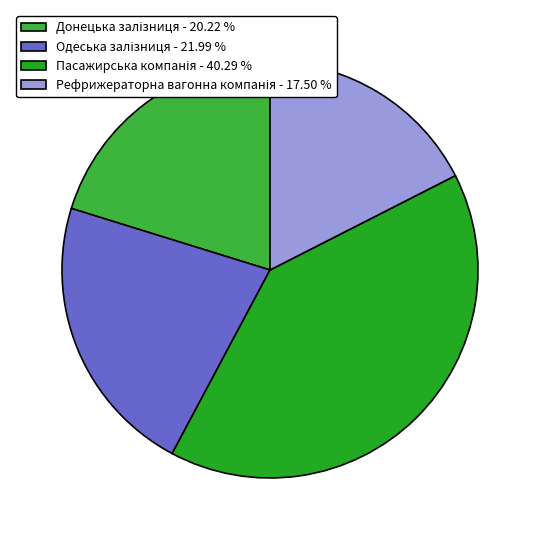

Rank the categories by value from lowest to highest.

Рефрижераторна вагонна компанія, Донецька залізниця, Одеська залізниця, Пасажирська компанія